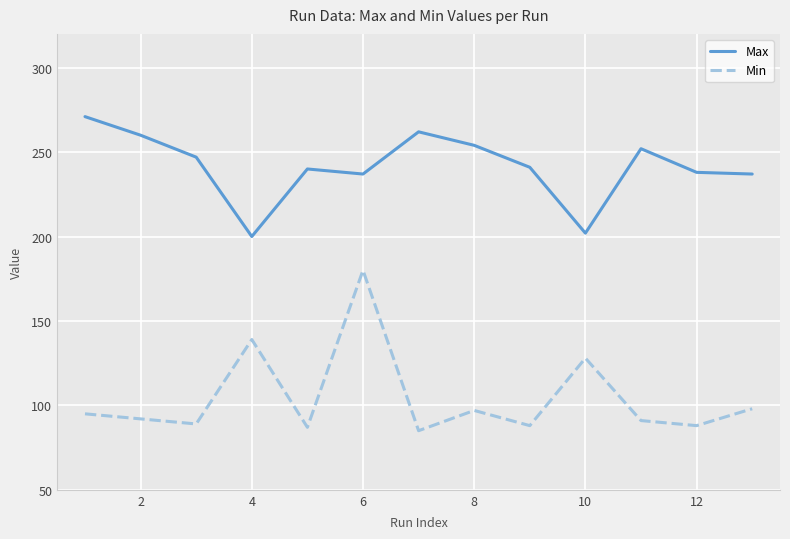

At how many categories does at least one series exceed 245?

6